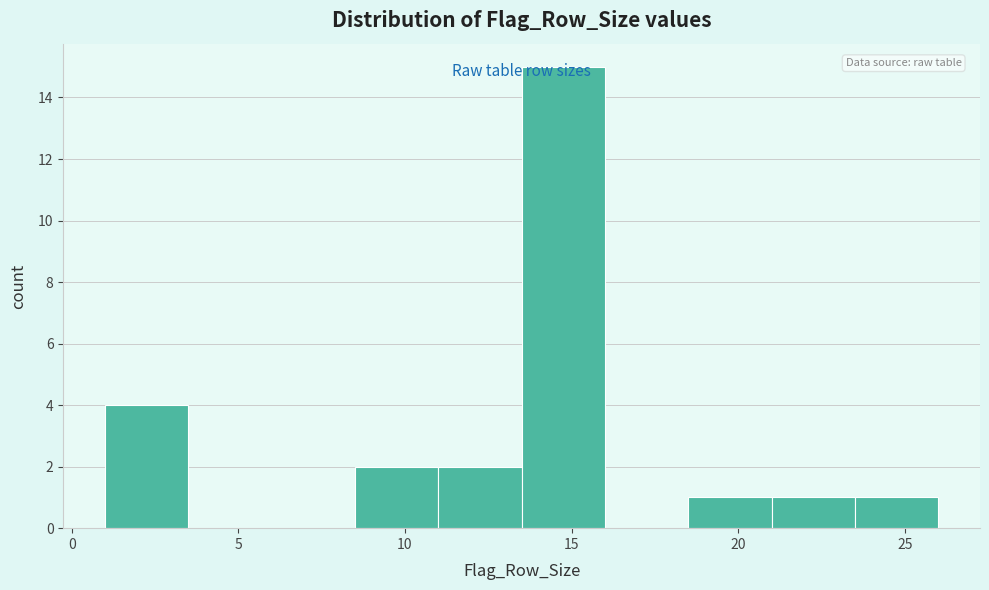

Over which range of the x-axis is the bar tallest?

13.5 to 16.0